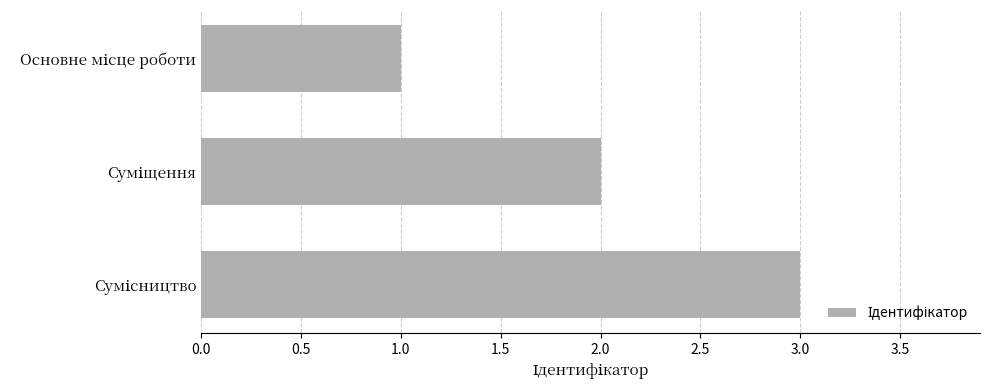

What is the greatest value displayed?

3